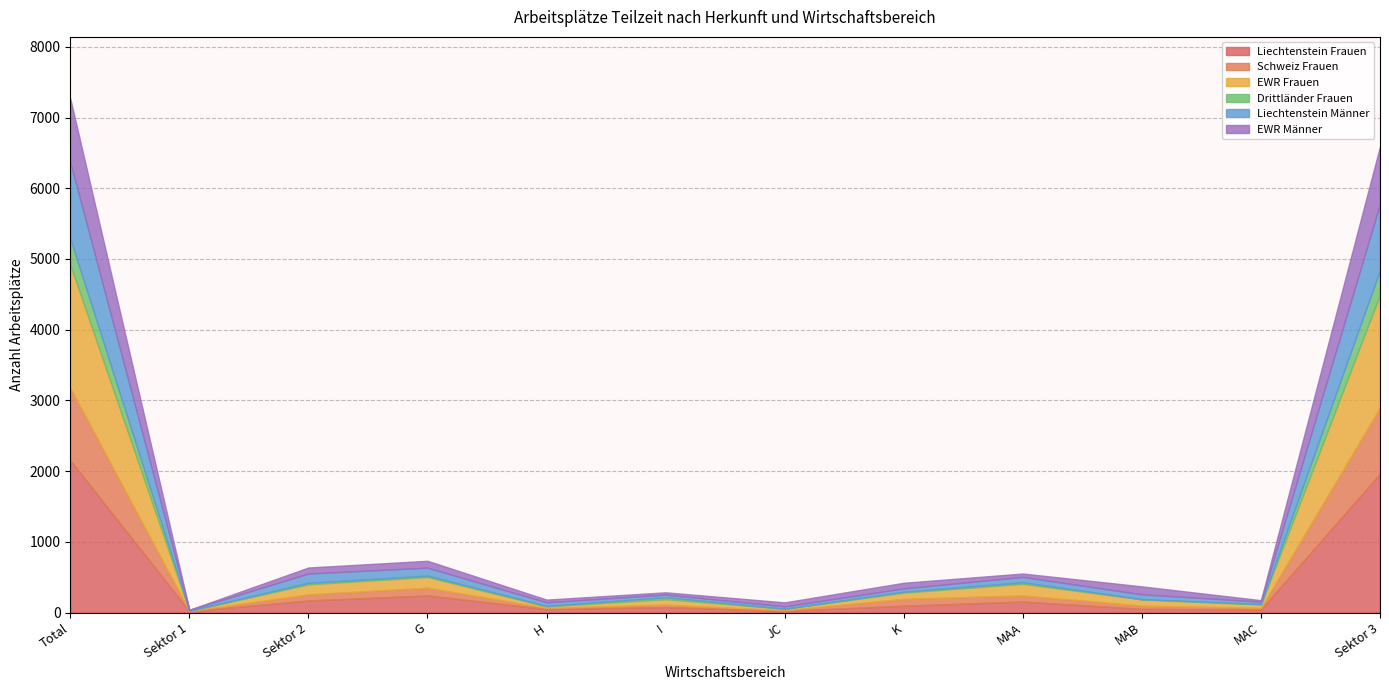

Where is the first local maximum for Drittländer Frauen?

Sektor 2